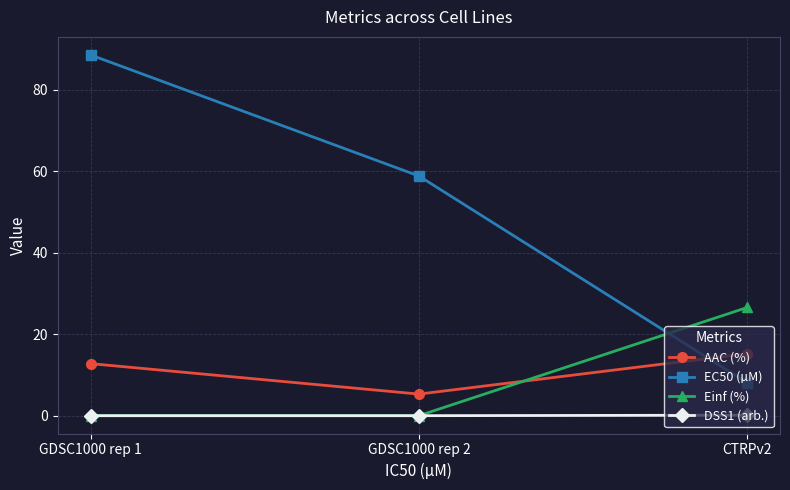

What position from the right is CTRPv2?

1